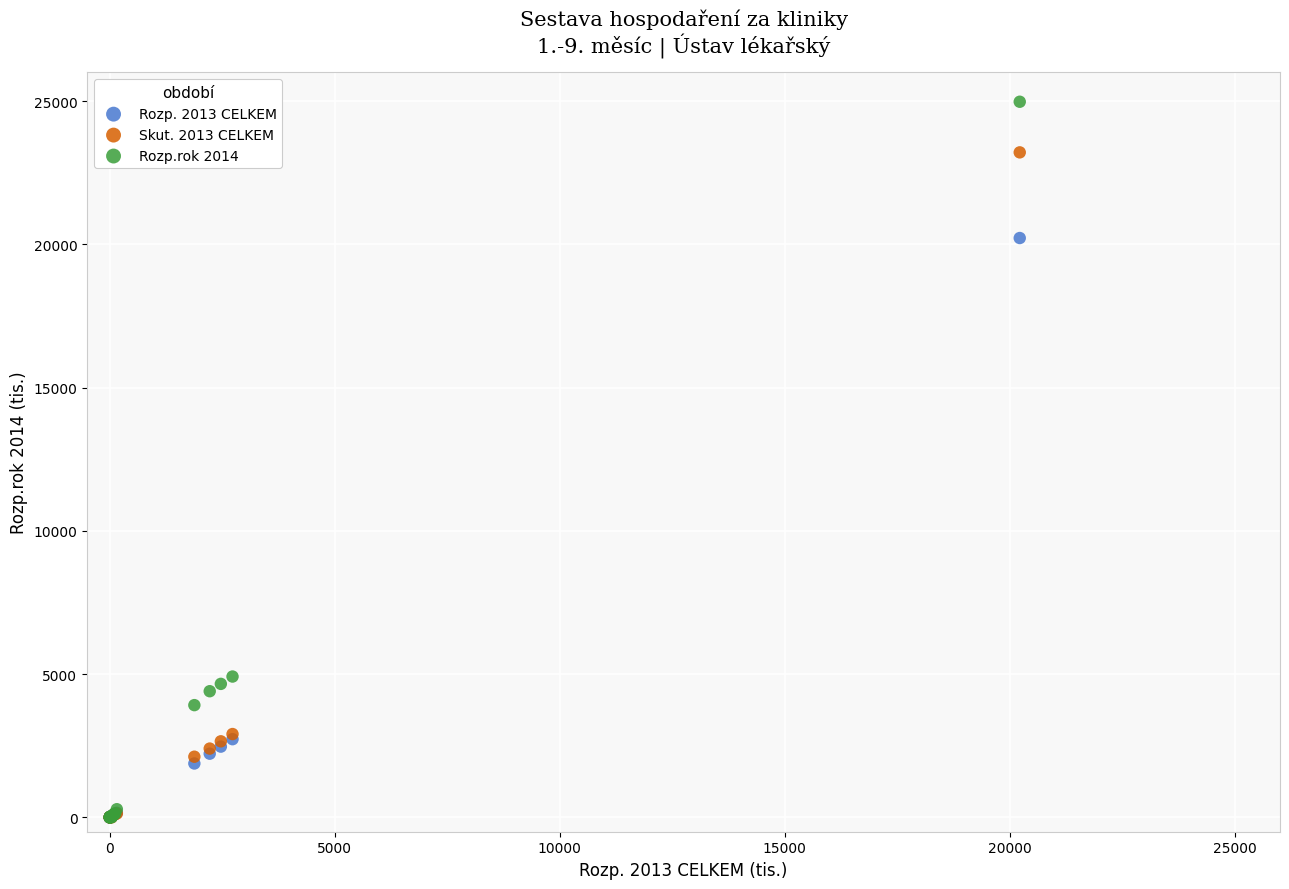

What are all the series names shown in the legend?

Rozp. 2013 CELKEM, Skut. 2013 CELKEM, Rozp.rok 2014